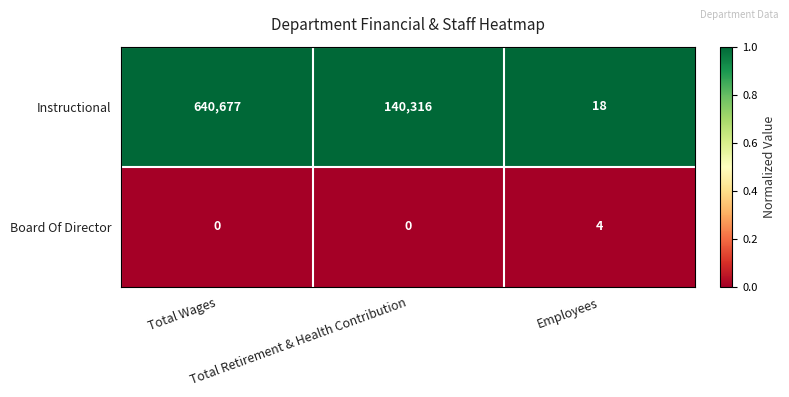

Count the Board Of Director values in the range 0 to 4.

3